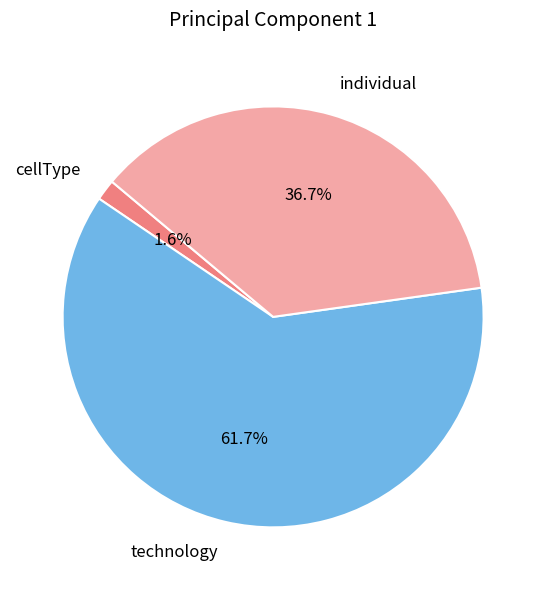

What is the largest slice in the pie chart?

technology